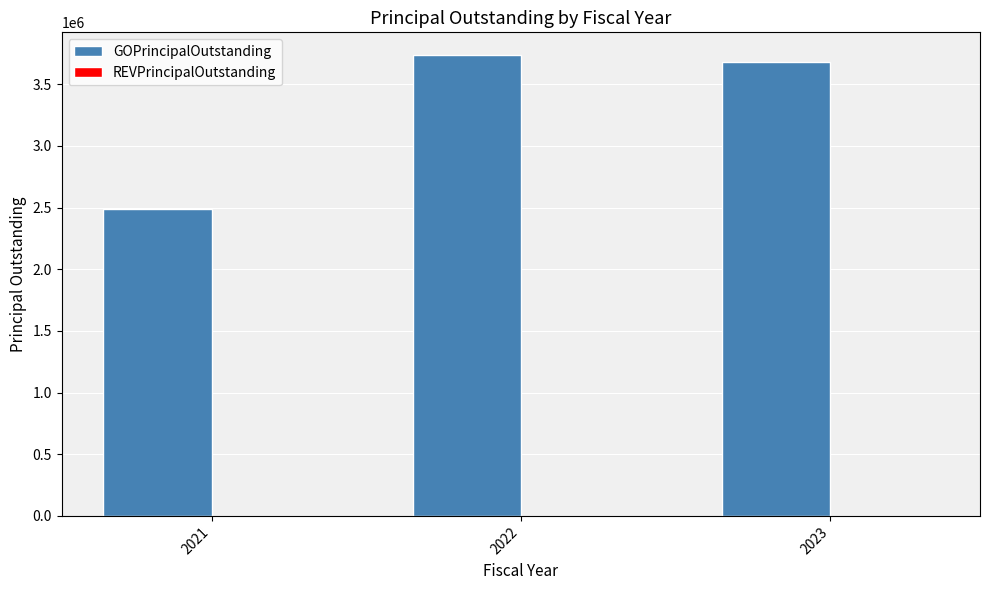

What value does the data have at 2023?

3680000